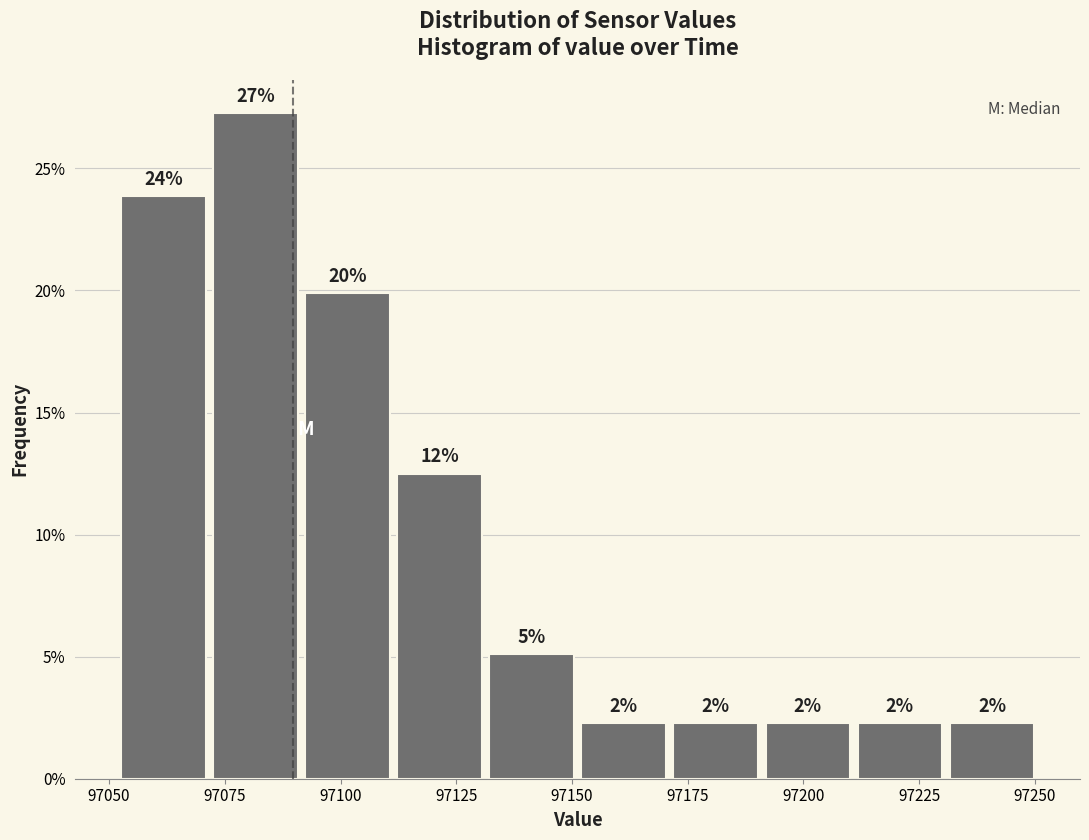

Around what value on the x-axis is the tallest bar? Give the approximate position of its centre, as read against the axis.

97080